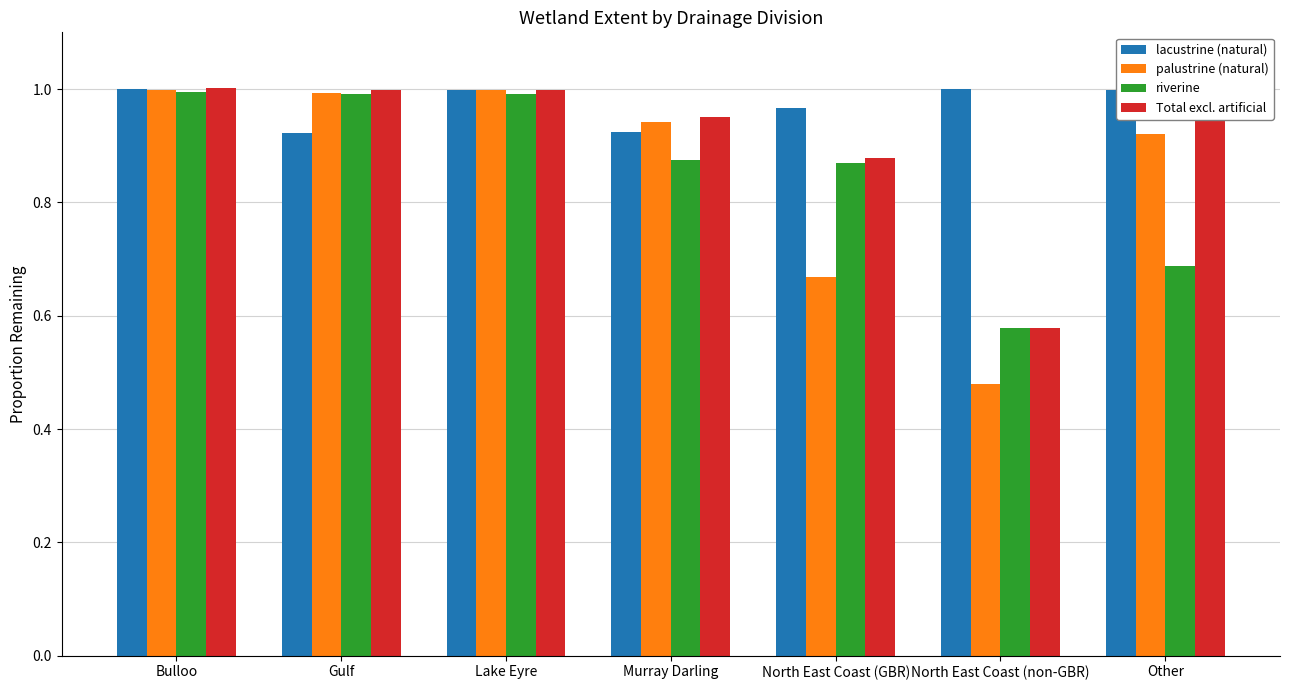

What is the difference between the maximum and second lowest values in the riverine series?

0.3